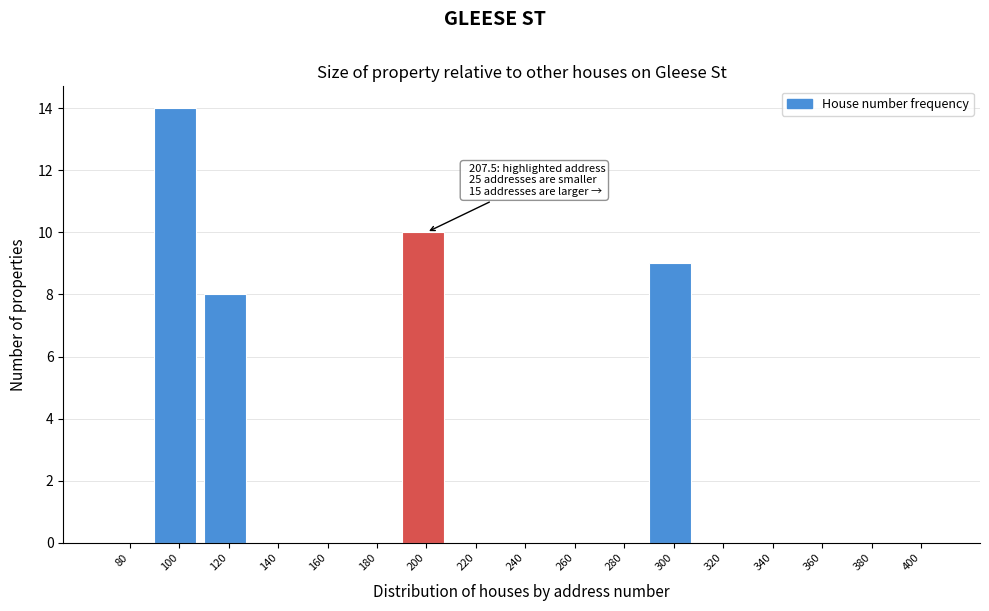

Reading right to left, list all the values displayed in this chart.

400=0	380=0	360=0	340=0	320=0	300=9	280=0	260=0	240=0	220=0	200=10	180=0	160=0	140=0	120=8	100=14	80=0